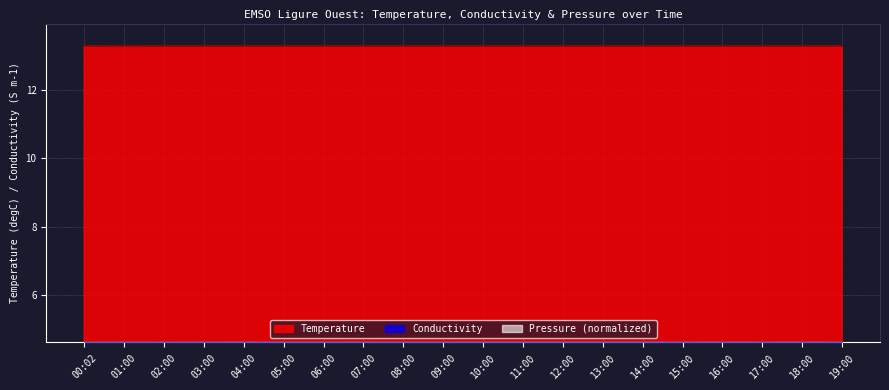

Reading left to right, list all the values displayed in this chart.

Temperature: 00:02=13.3	01:00=13.3	02:00=13.3	03:00=13.3	04:00=13.3	05:00=13.3	06:00=13.3	07:00=13.3	08:00=13.3	09:00=13.3	10:00=13.3	11:00=13.3	12:00=13.3	13:00=13.3	14:00=13.3	15:00=13.3	16:00=13.3	17:00=13.3	18:00=13.3	19:00=13.3
Conductivity: 00:02=4.6	01:00=4.6	02:00=4.6	03:00=4.6	04:00=4.6	05:00=4.6	06:00=4.6	07:00=4.6	08:00=4.6	09:00=4.6	10:00=4.6	11:00=4.6	12:00=4.6	13:00=4.6	14:00=4.6	15:00=4.6	16:00=4.6	17:00=4.6	18:00=4.6	19:00=4.6
Pressure: 00:02=4.6	01:00=4.6	02:00=4.6	03:00=4.6	04:00=4.6	05:00=4.6	06:00=4.6	07:00=4.6	08:00=4.6	09:00=4.6	10:00=4.6	11:00=4.6	12:00=4.6	13:00=4.6	14:00=4.6	15:00=4.6	16:00=4.6	17:00=4.6	18:00=4.6	19:00=4.6